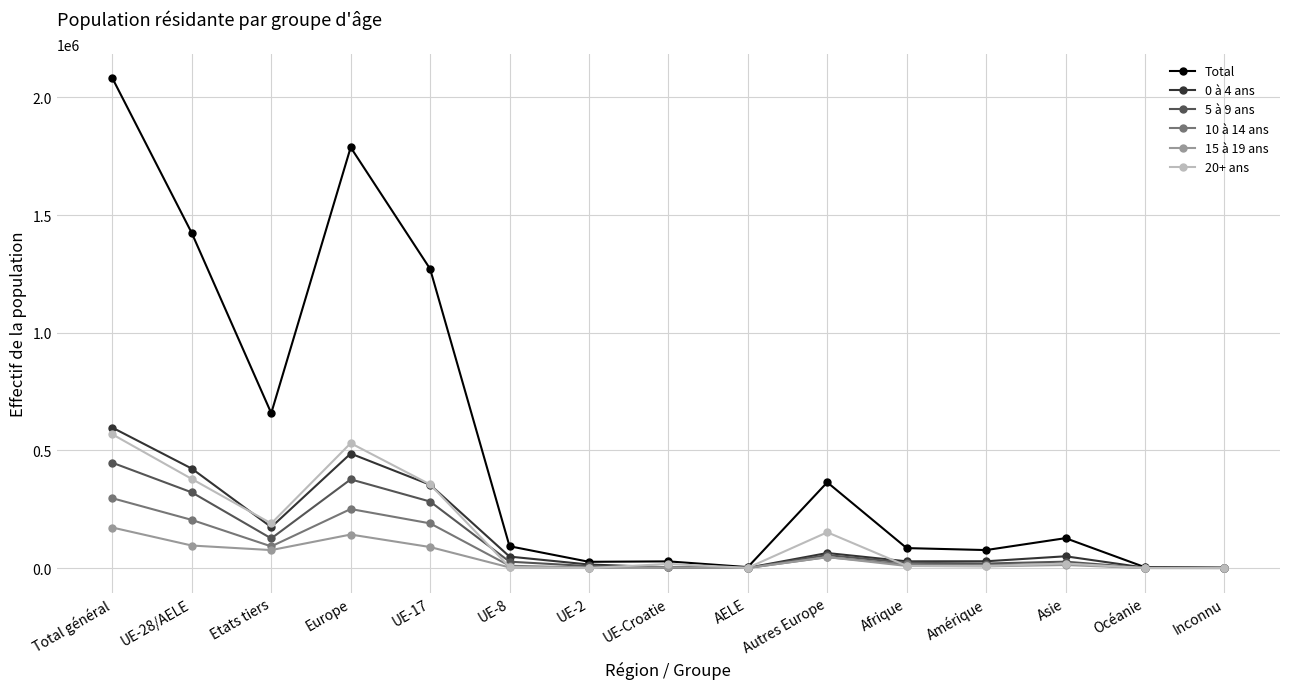

What is the spread (max minus min) of values at Amérique?

69118